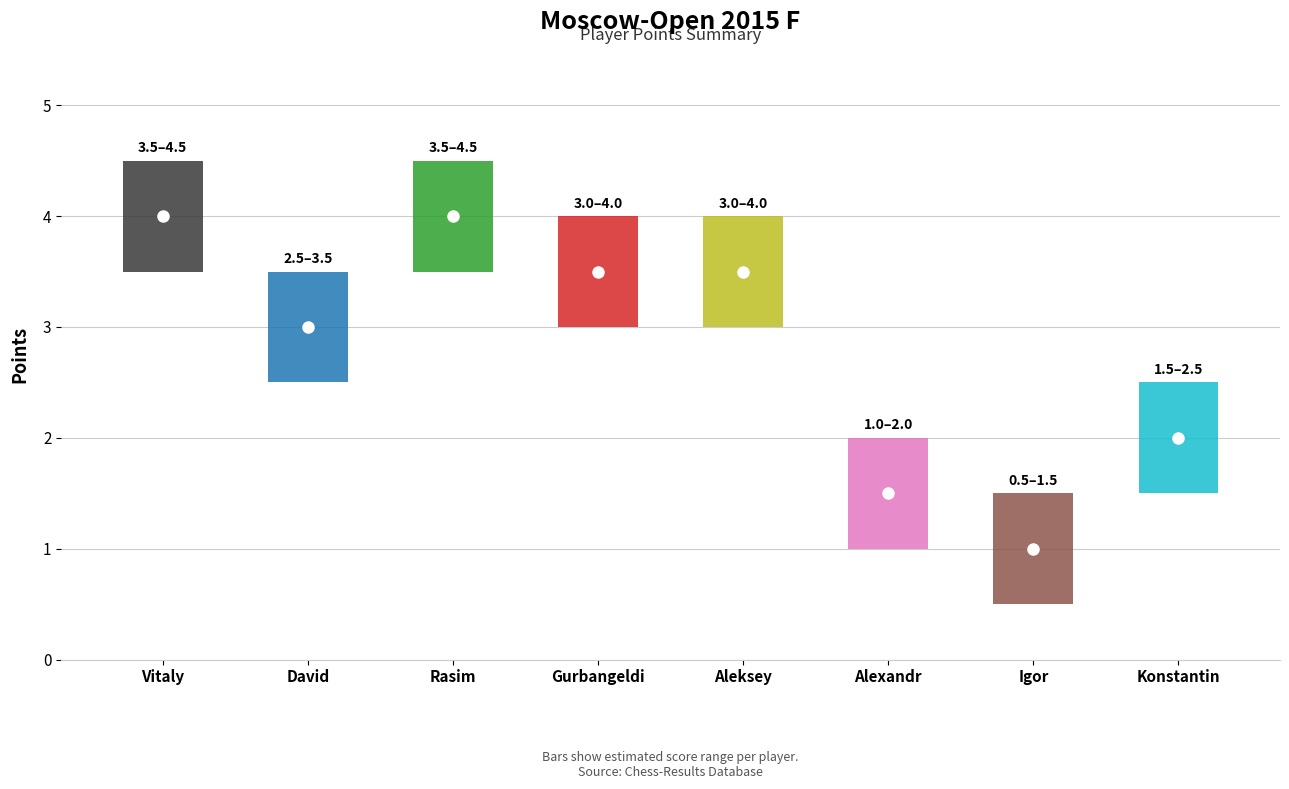

Rank the categories by value from lowest to highest.

Grishaev Igor, Spirin Alexandr, Terekhov Konstantin, Shapiro David, Amangeldiyev Gurbangeldi, Kruzhilin Aleksey, Rodchenkov Vitaly, Aliyev Rasim